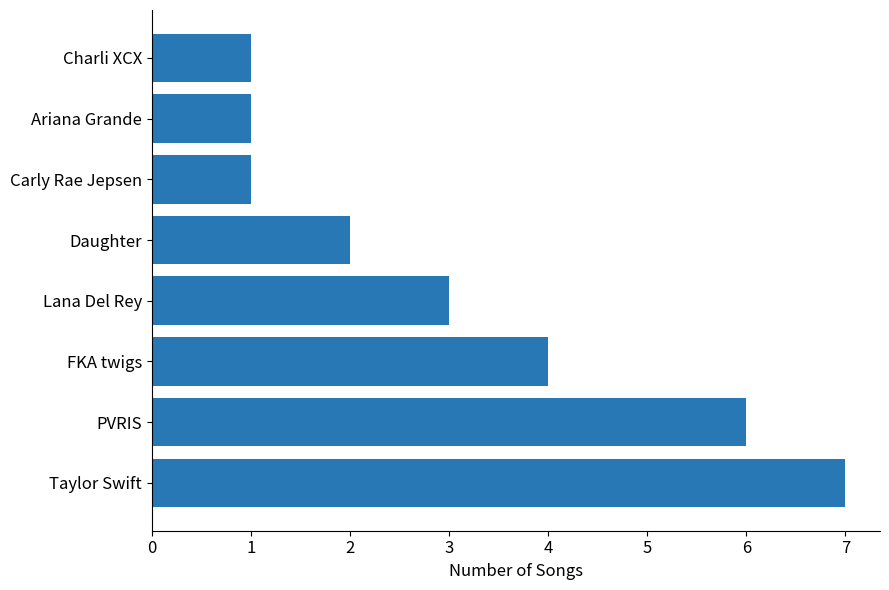

How many series are shown in this chart?

1